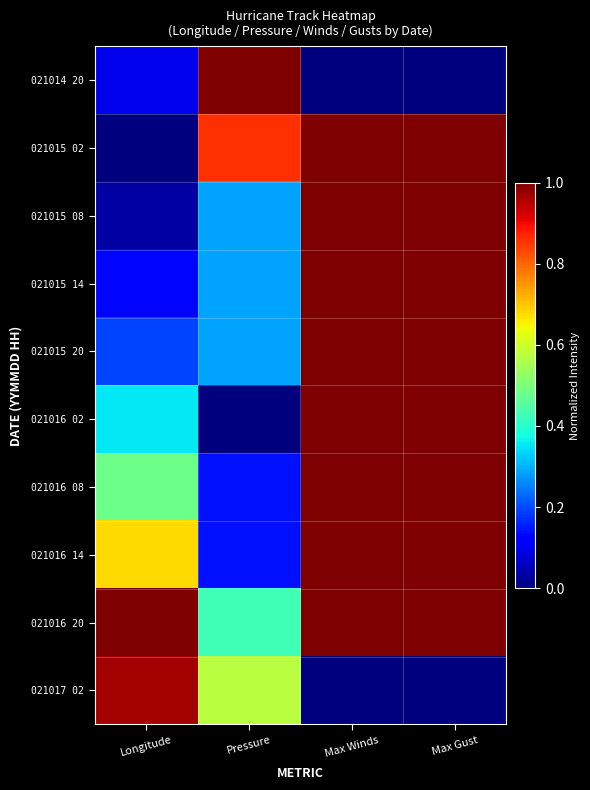

Which series has the largest total across all categories?

021016 20